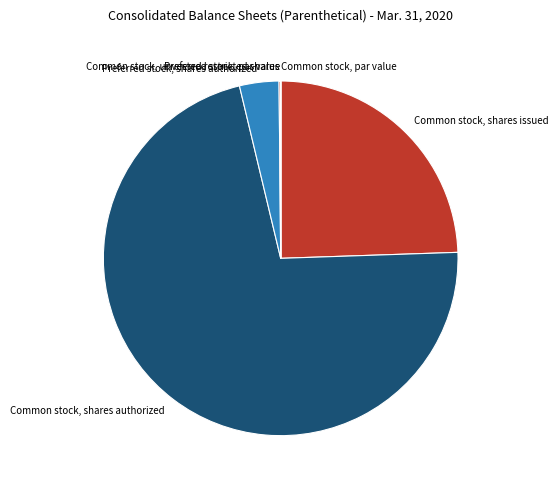

Is it true that Common stock, shares issued is 24% of the pie?

True